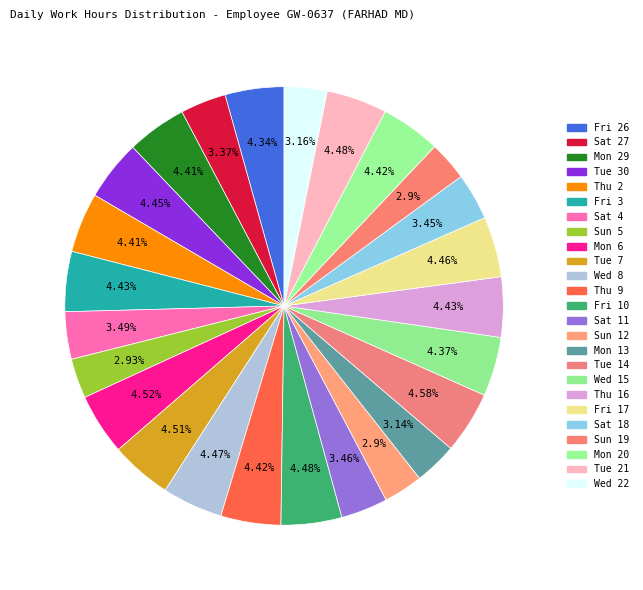

Between Thu 16 and Fri 26, which is larger?

Thu 16